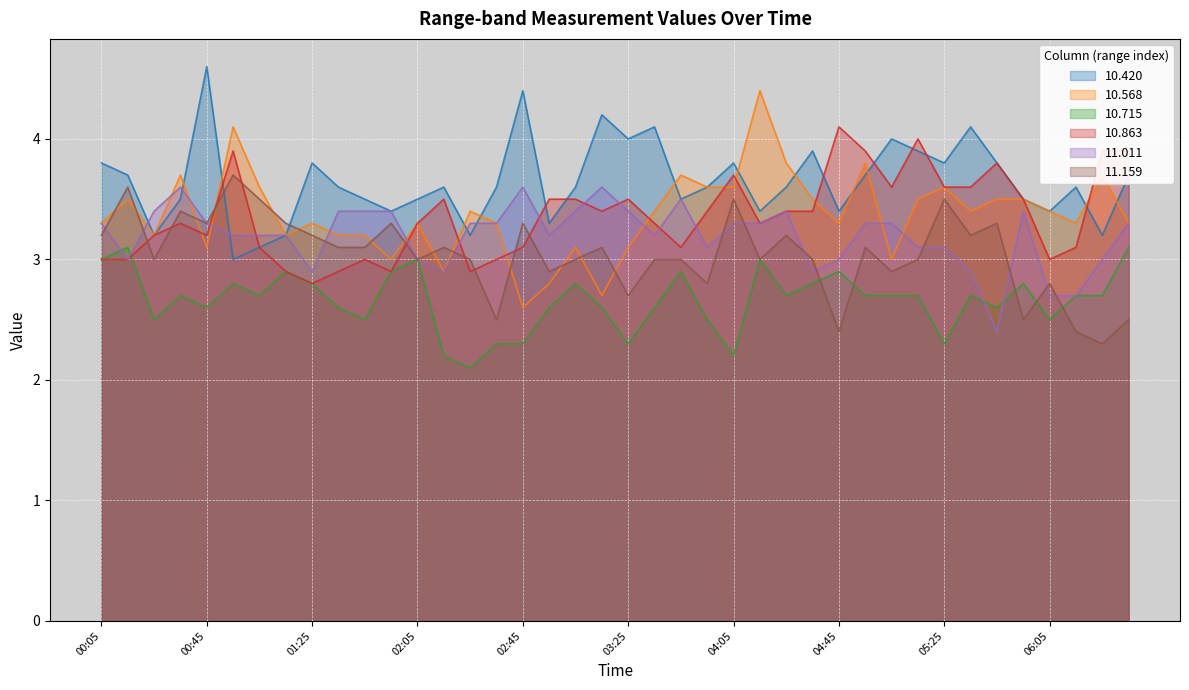

What is the lowest value of the 11.159 series?

2.3